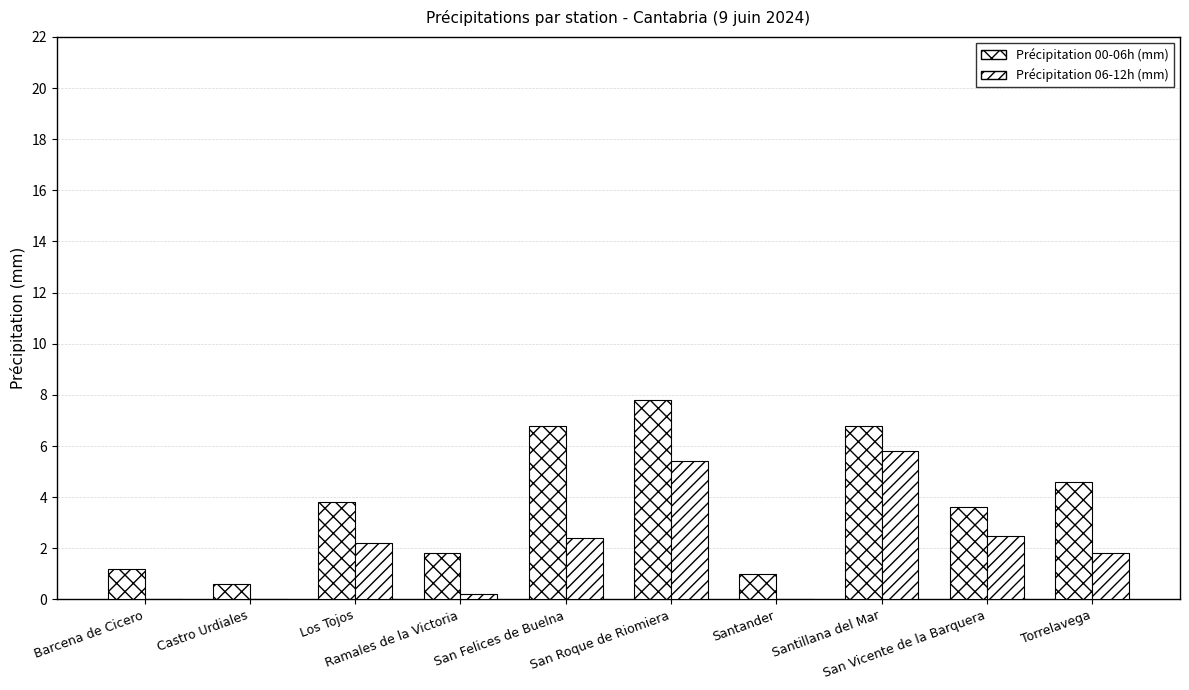

Does the chart contain stacked bars?

No